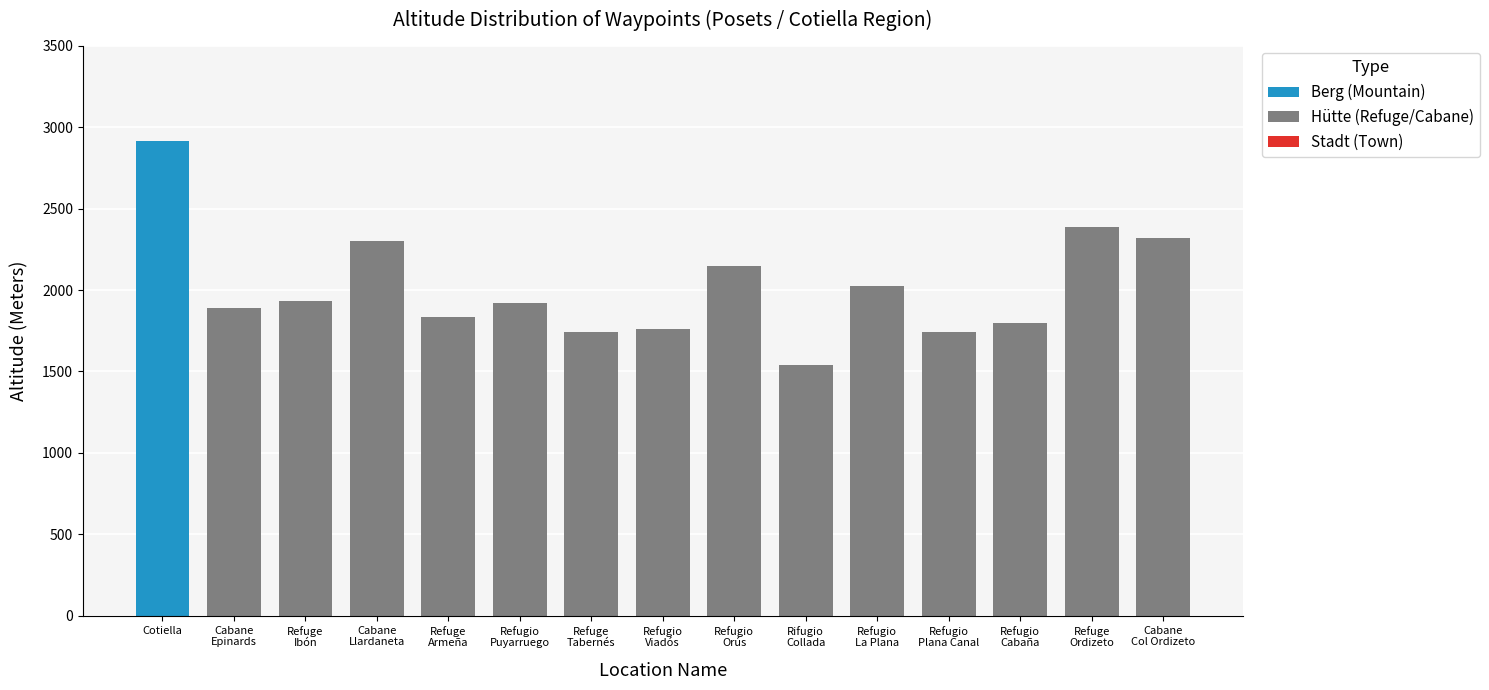

Which category has the highest value in the Berg (Mountain) series?

Cotiella